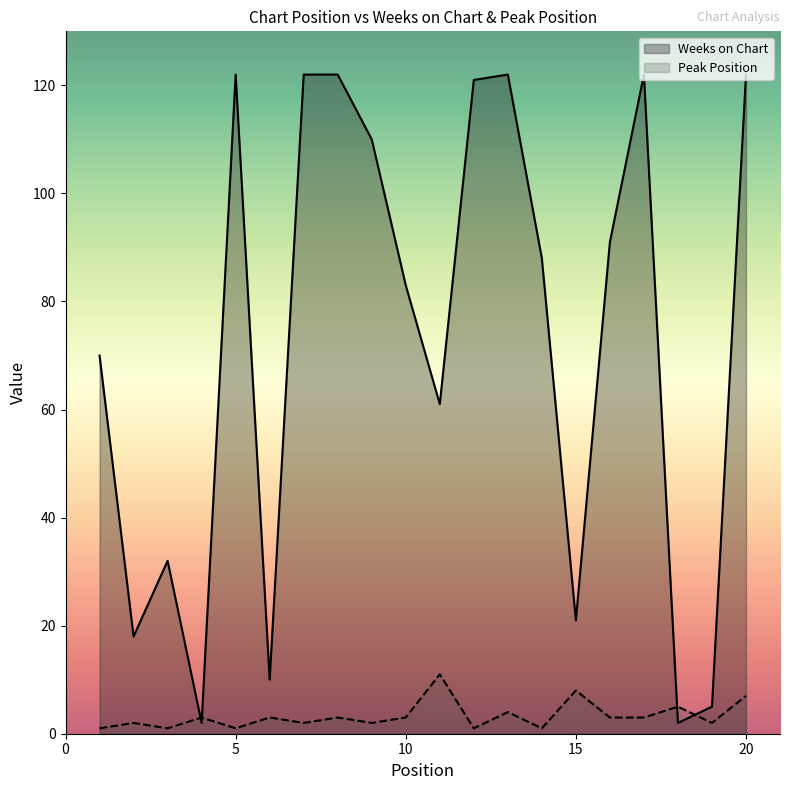

Rank the categories by Peak Position value from lowest to highest.

1, 3, 5, 12, 14, 2, 7, 9, 19, 4, 6, 8, 10, 16, 17, 13, 18, 20, 15, 11